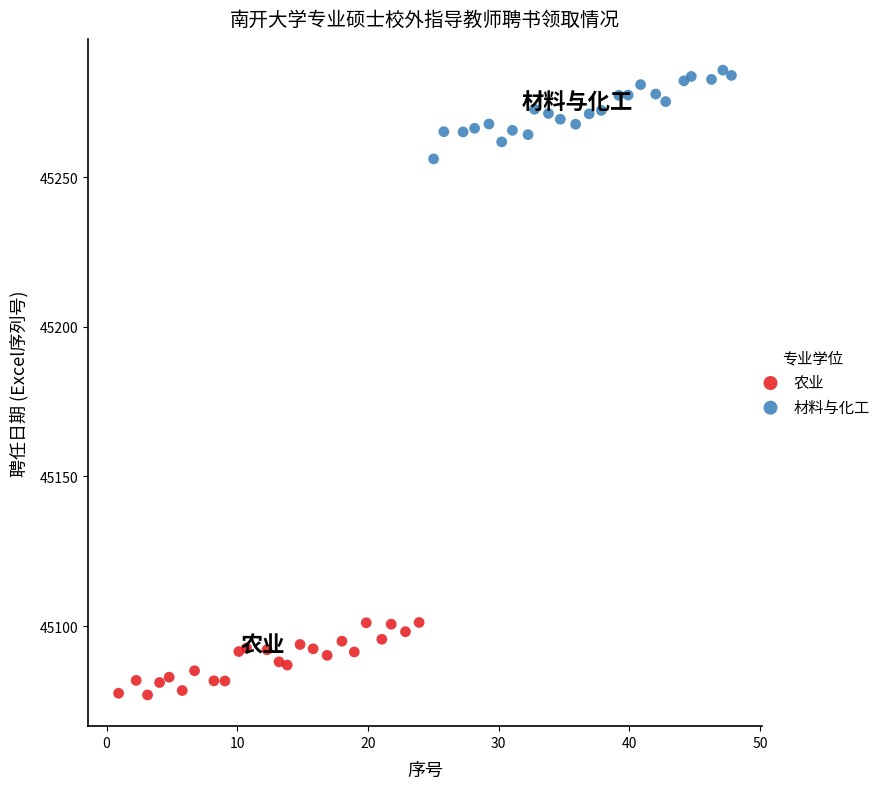

Which series contains the lowest Y value?

农业